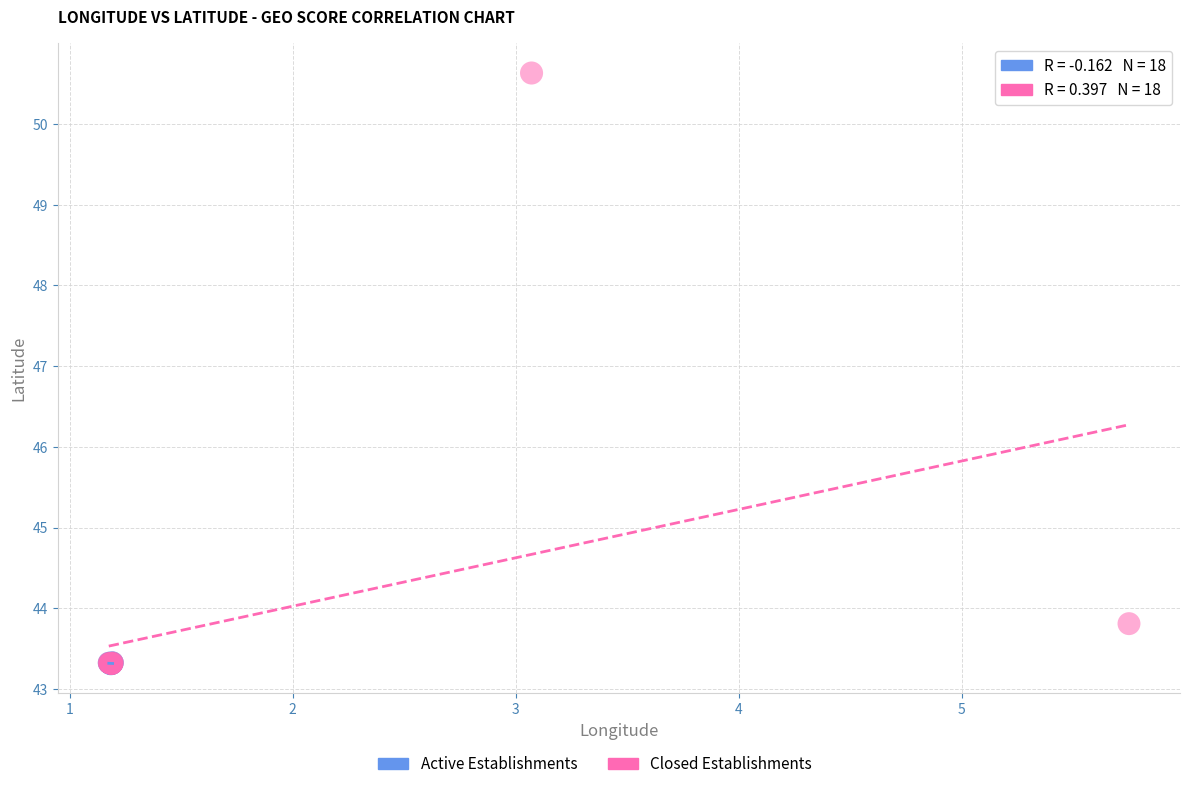

Which series has the widest spread of Y values?

Closed Establishments